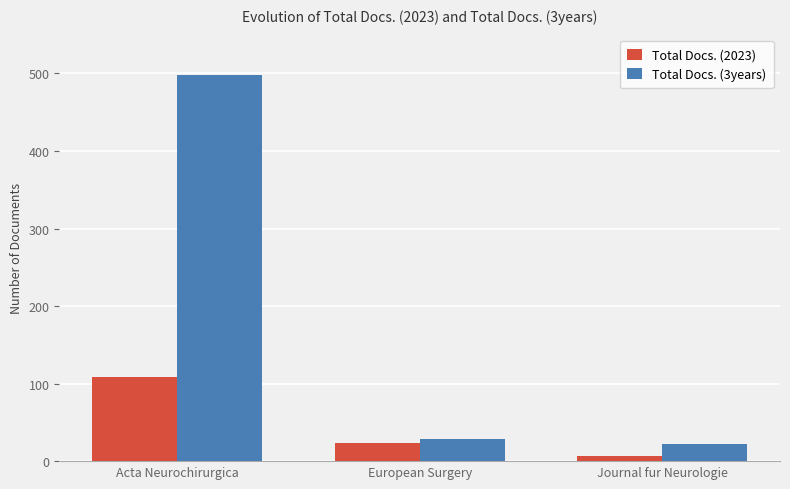

Which series has the largest total across all categories?

Total Docs. (3years)